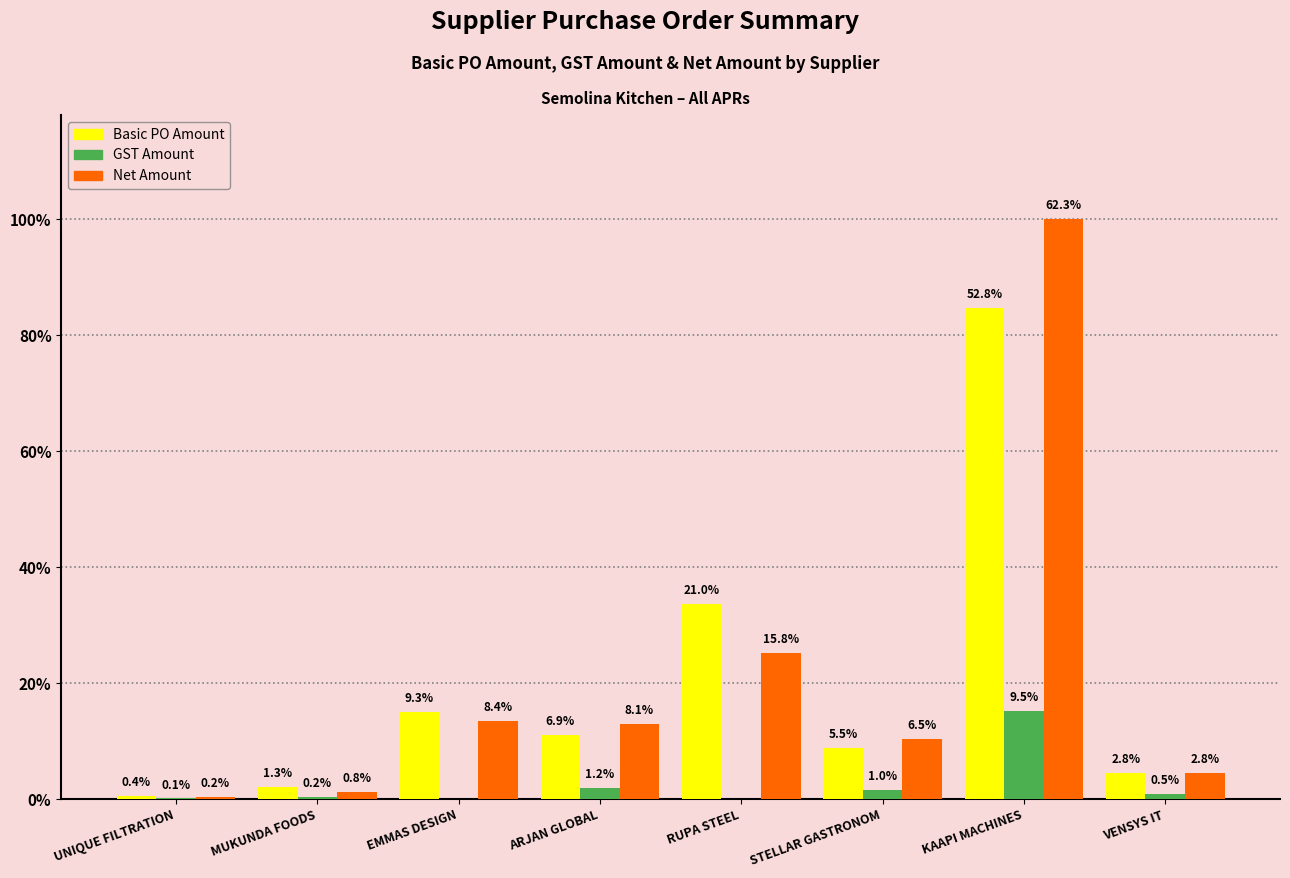

The value of GST Amount at VENSYS IT is 1980.0. True or false?

True